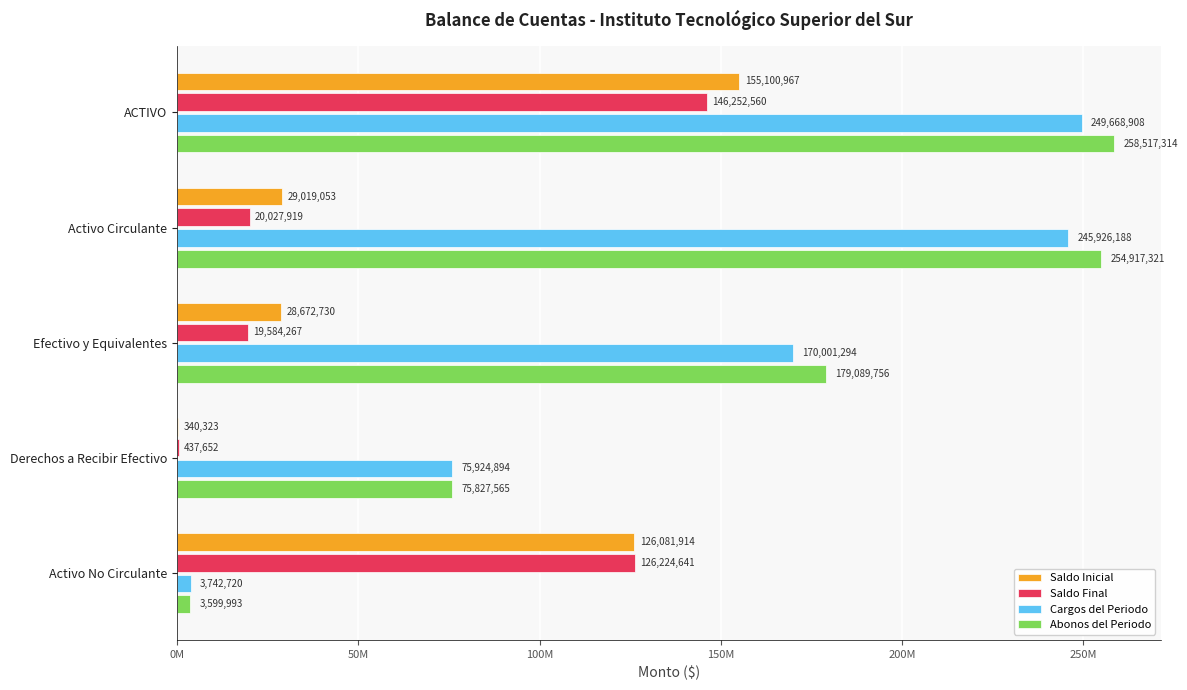

What is the maximum value shown in the chart?

258517314.4